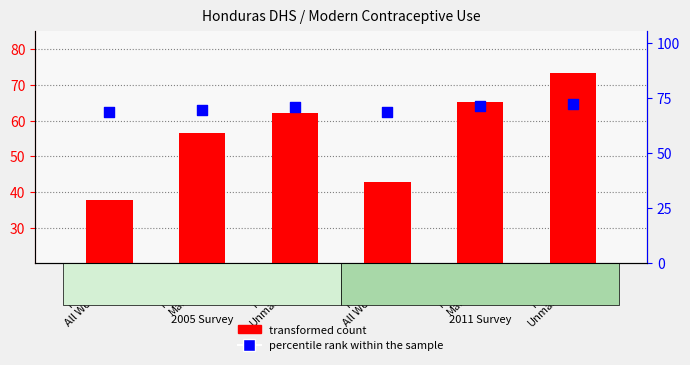

Which series reaches the minimum Y coordinate?

transformed count